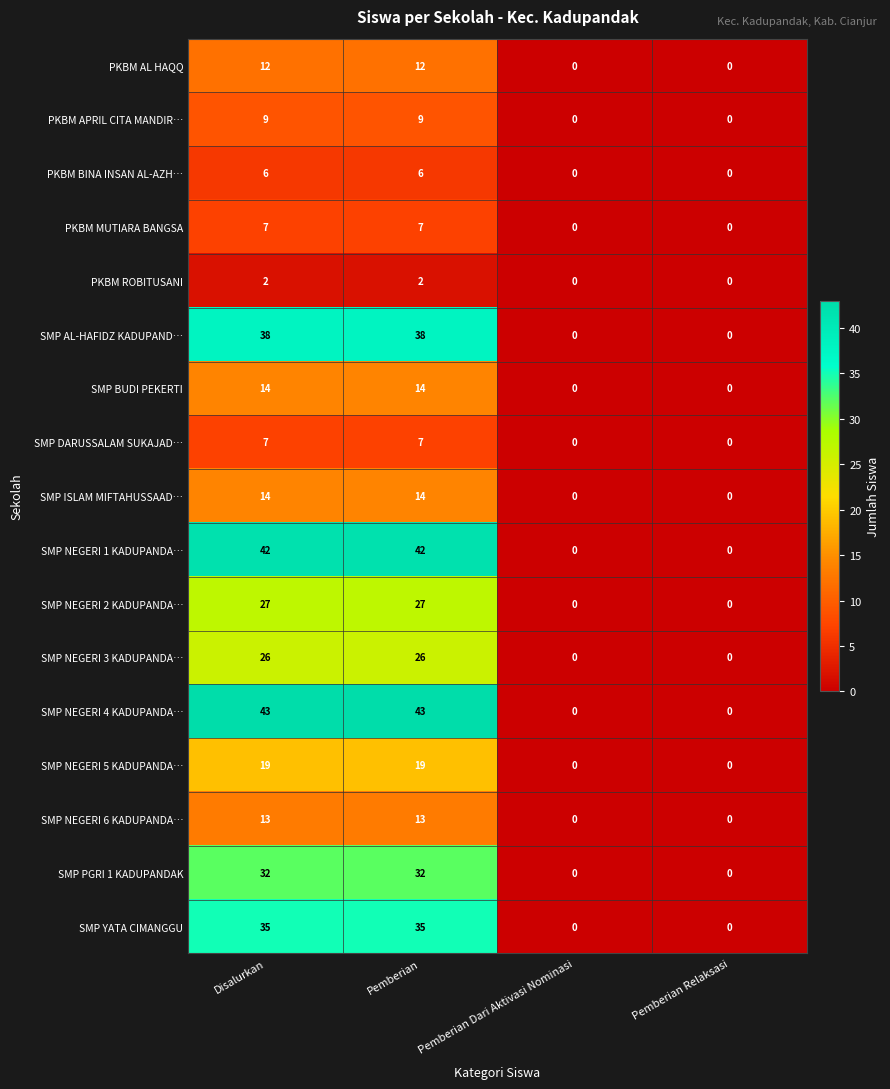

The value of SMP NEGERI 4 KADUPANDA… at Pemberian Dari Aktivasi Nominasi is -20. True or false?

False